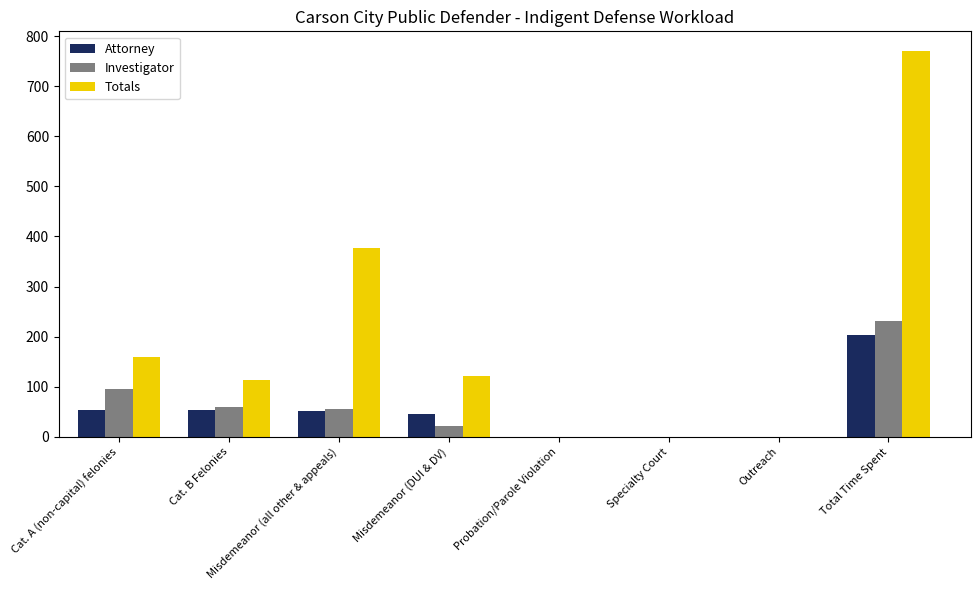

Which series has the largest total across all categories?

Totals